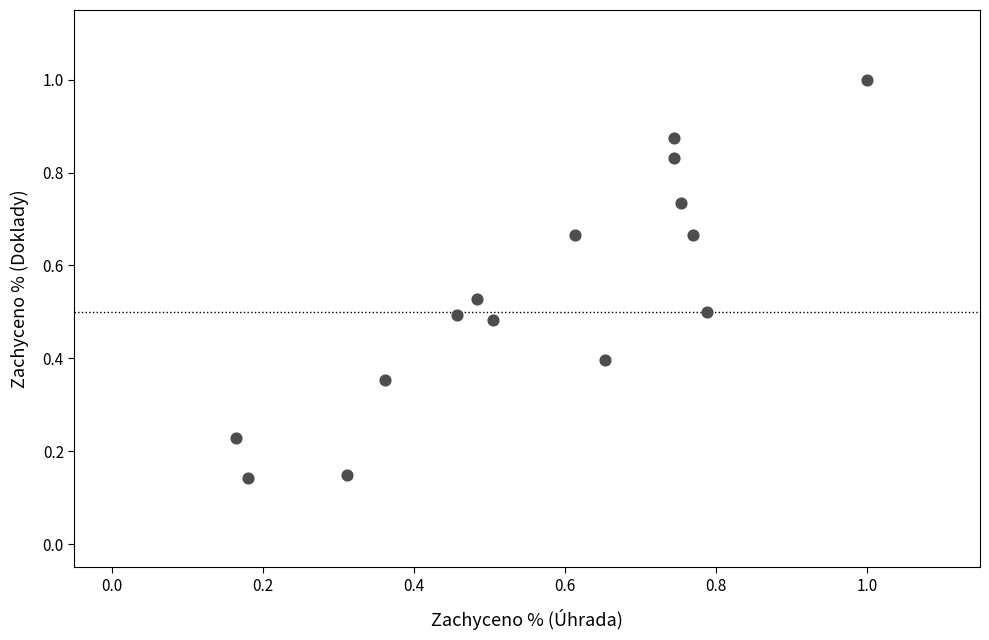

How many points are shown in the scatter plot?

15